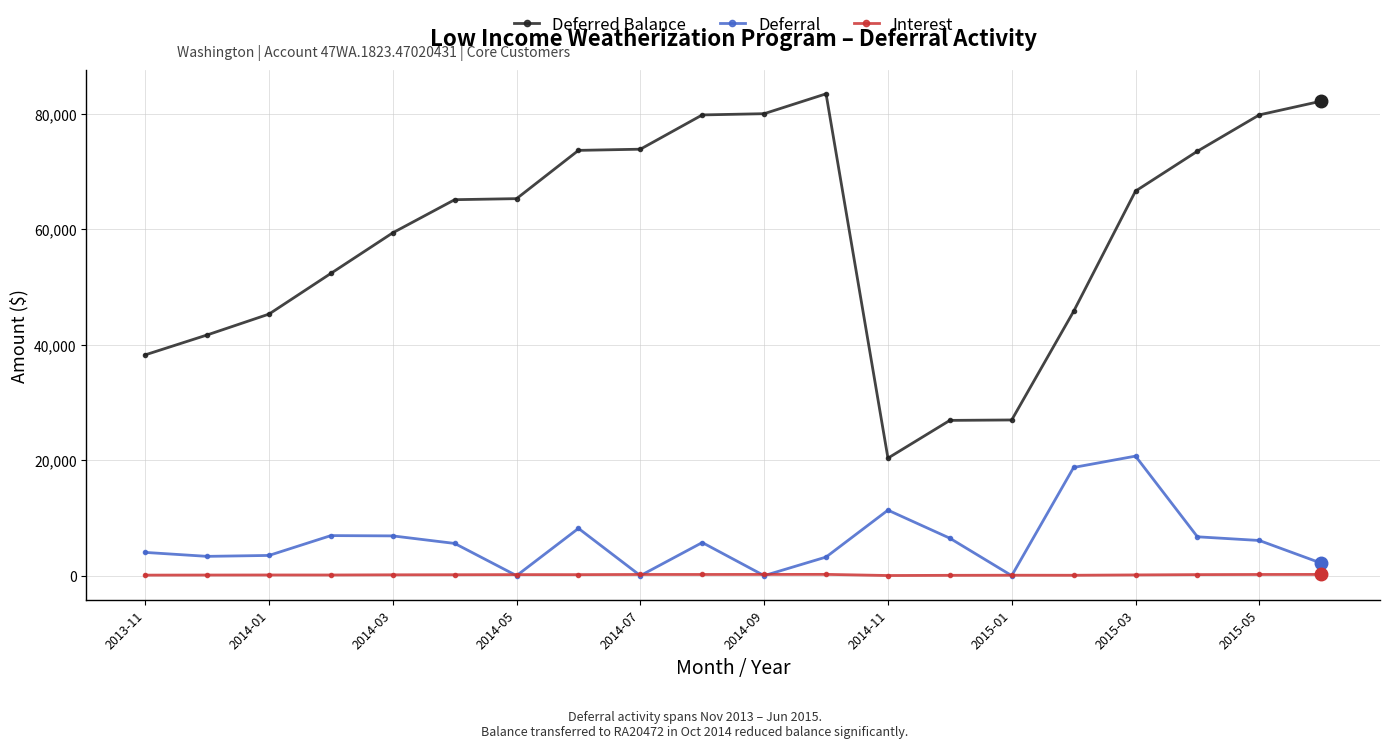

Which series has the largest total across all categories?

Deferred Balance